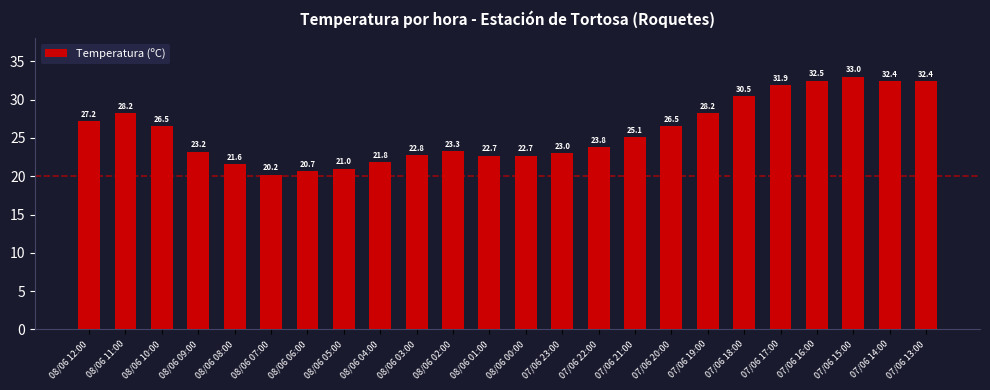

What is the ratio of the value at 07/06 22:00 to the value at 08/06 04:00?

1.1